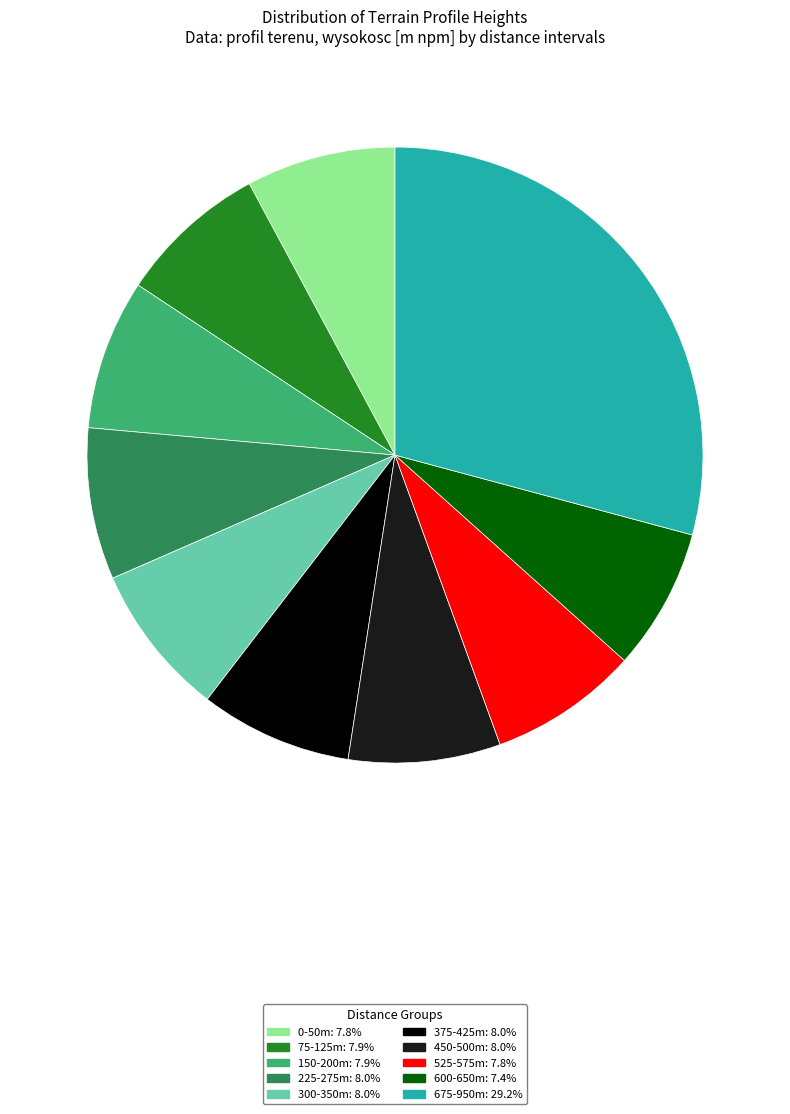

Is there any slice that represents more than half of the pie?

No